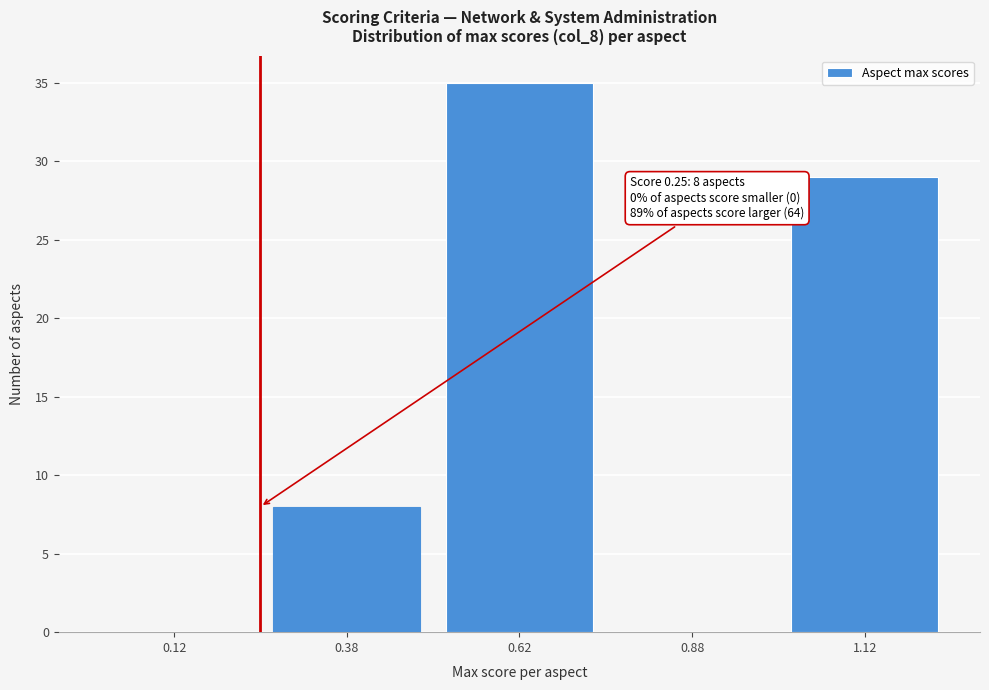

Over which range of the x-axis is the bar tallest?

0.50 to 0.75